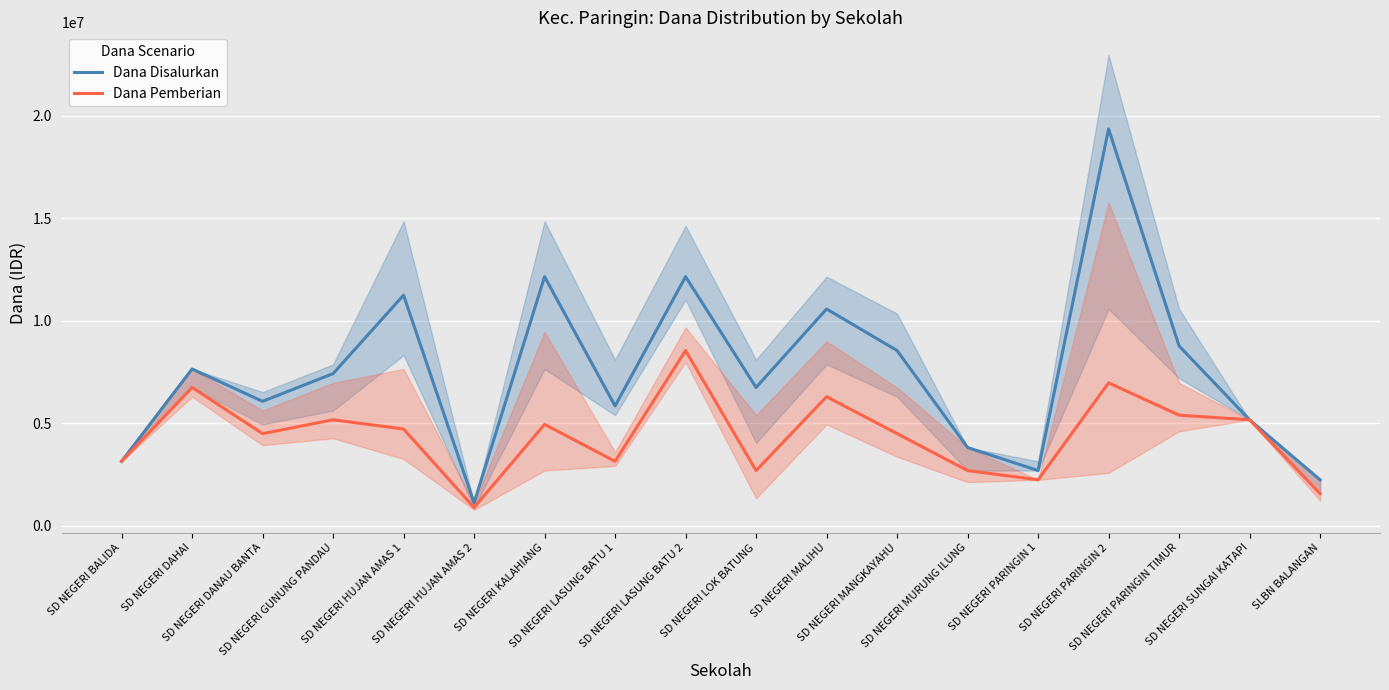

Where is the first local maximum for Dana Disalurkan?

SD NEGERI DAHAI